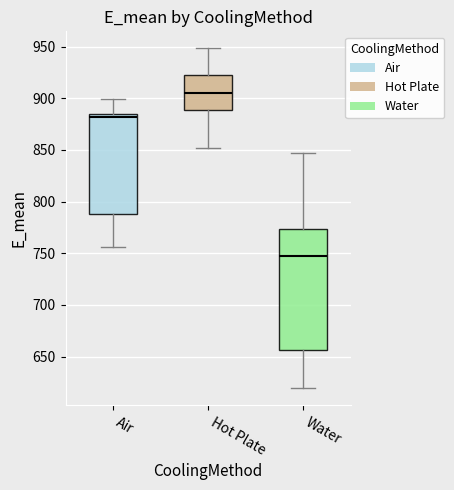

Which box is the tallest, from its lower edge to its upper edge?

Water